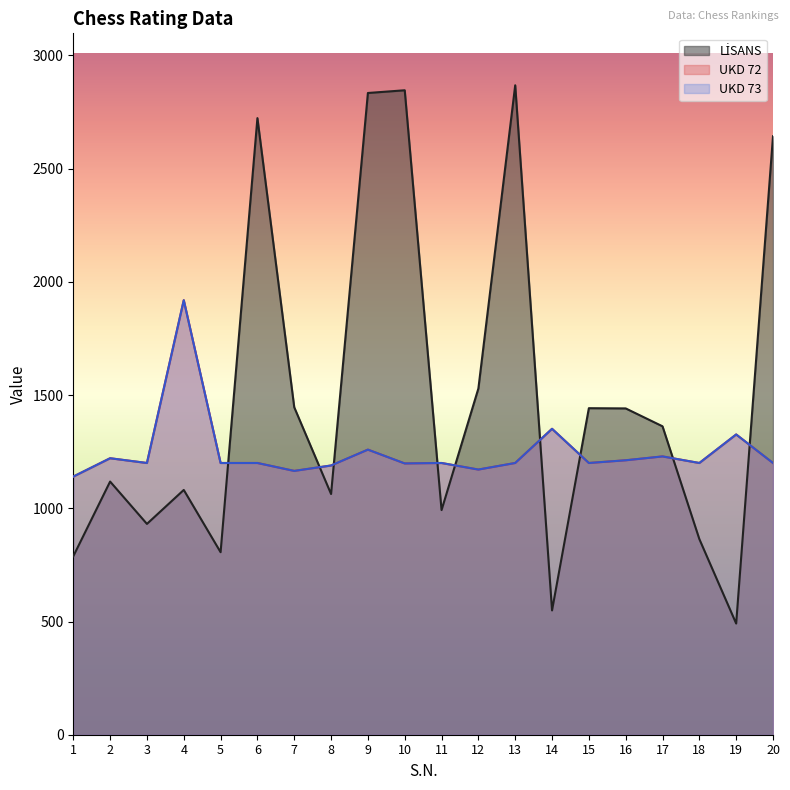

What is the difference between the highest and lowest values at 17?

133